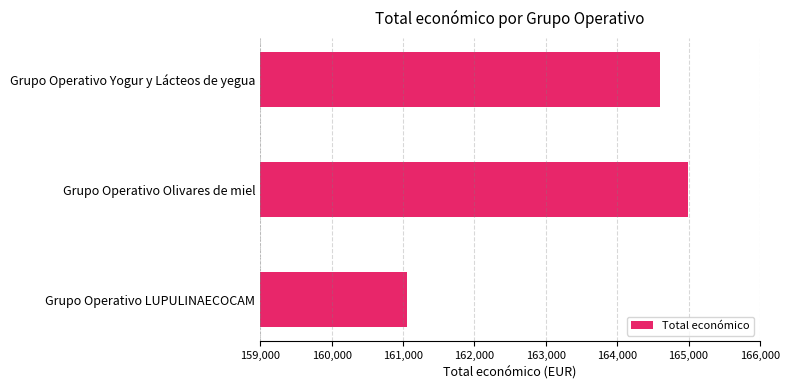

List the labels in order of value, largest first.

Grupo Operativo Olivares de miel, Grupo Operativo Yogur y Lácteos de yegua, Grupo Operativo LUPULINAECOCAM